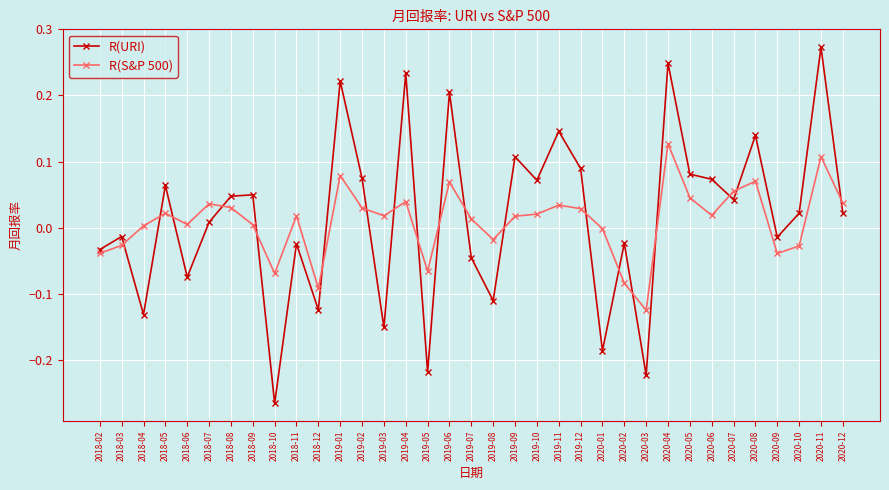

Is the value of R(S&P 500) at 2019-12 greater than the value of R(URI) at 2018-05?

No